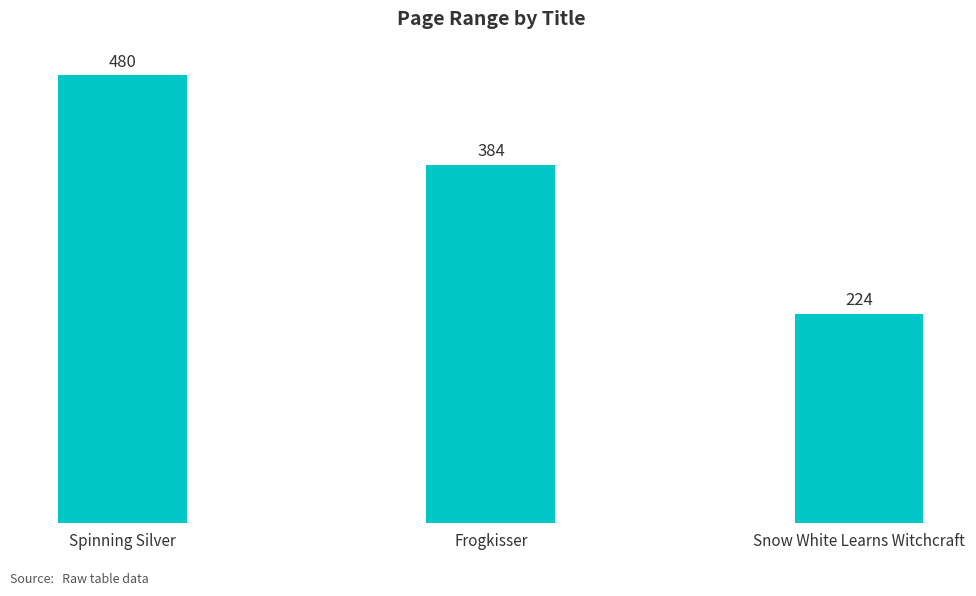

What position from the left is Frogkisser?

2